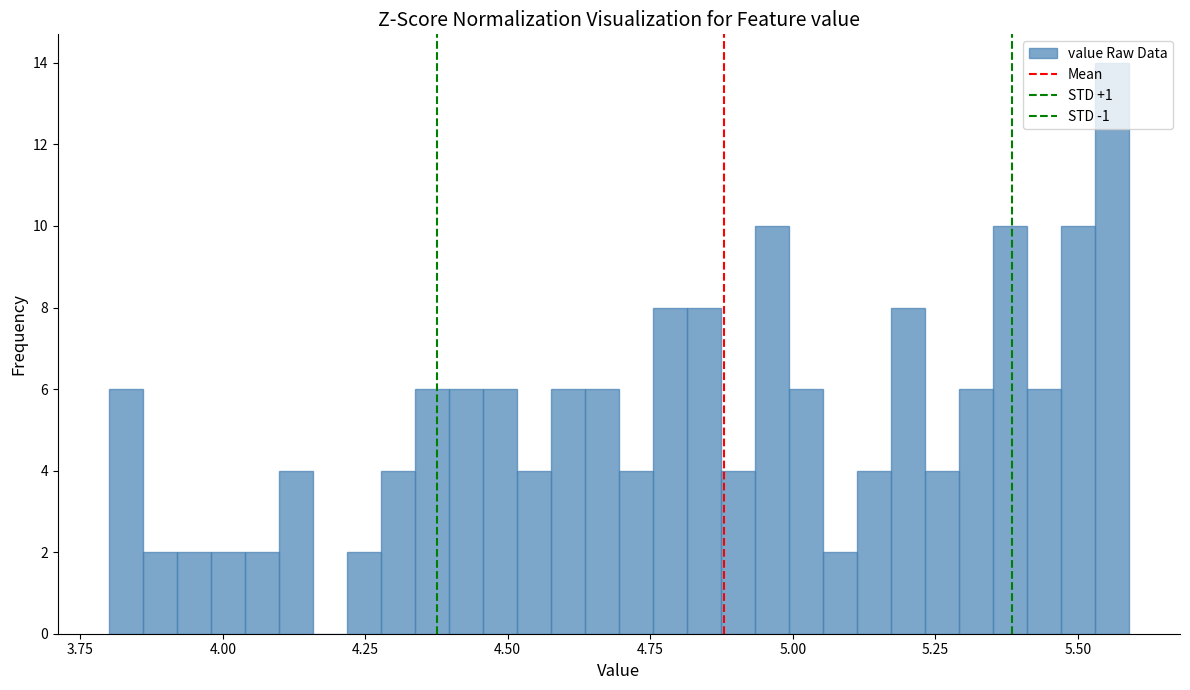

Read against the x-axis, roughly where is the centre of the tallest bar?

5.55